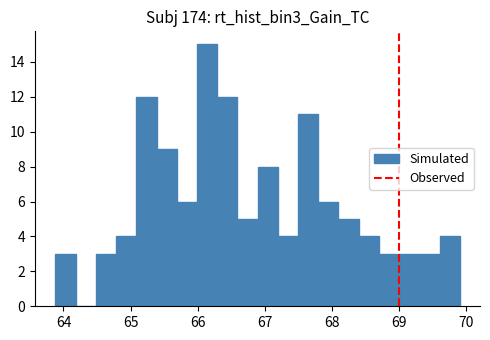

Read against the x-axis, roughly where is the centre of the tallest bar?

66.1